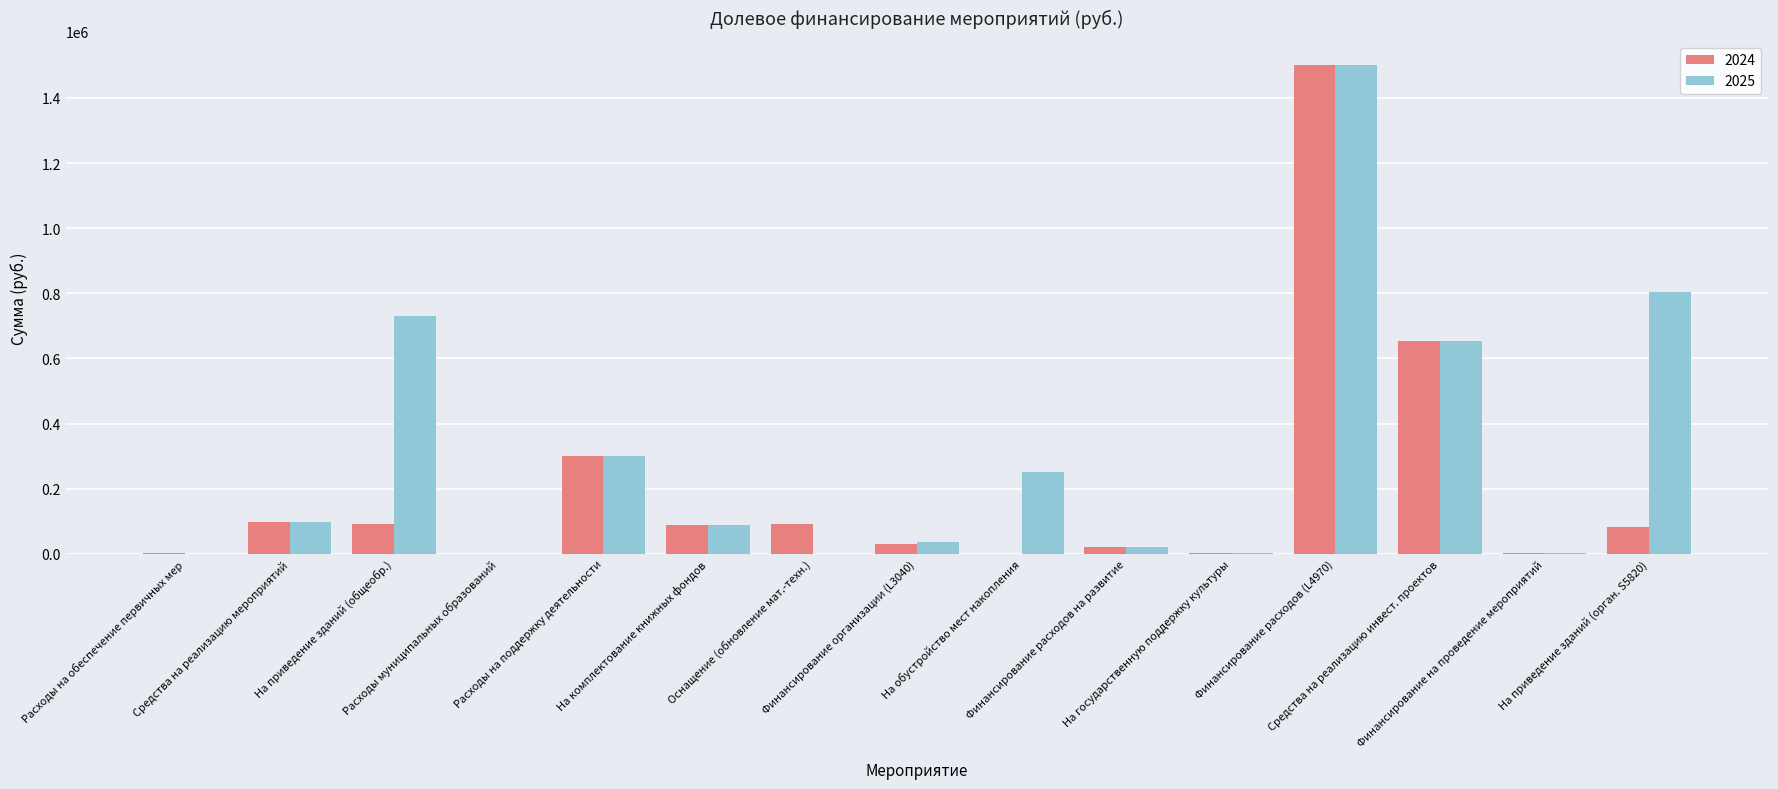

Which series has the largest total across all categories?

2025